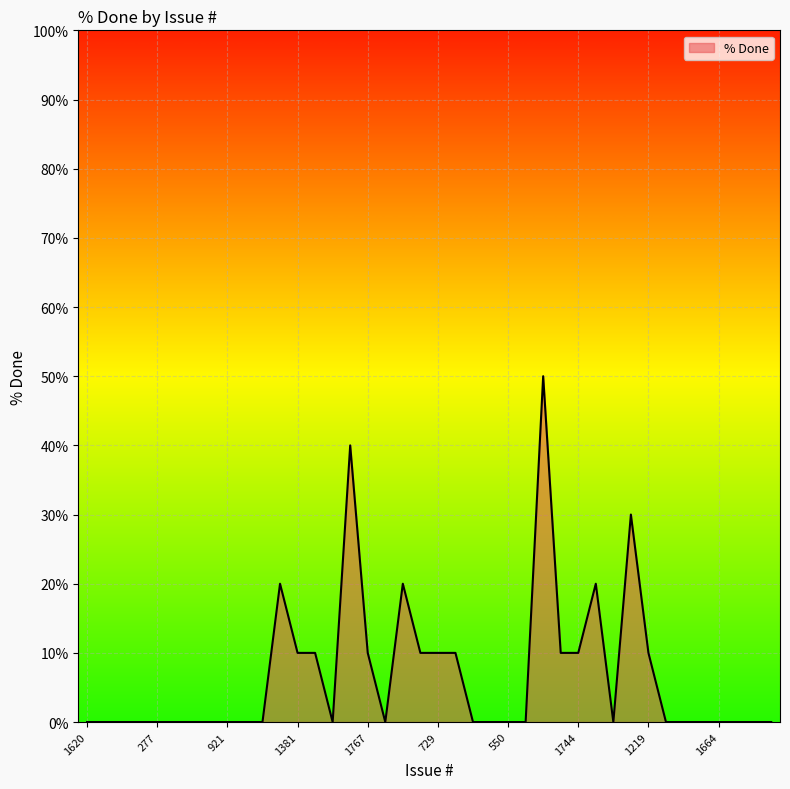

How many values are between 0 and 10?

34